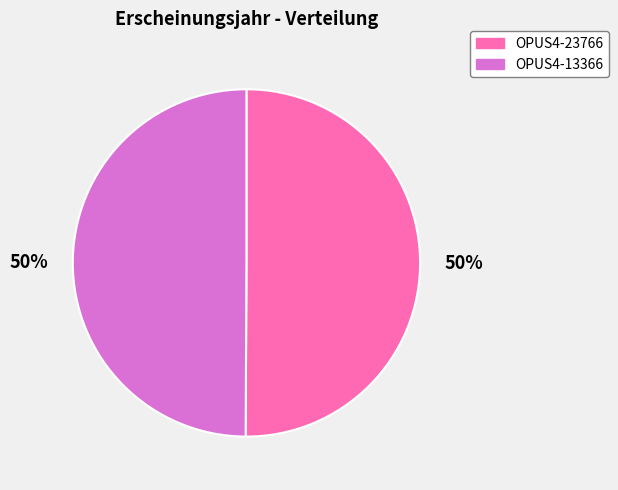

To the nearest percent, what is the average slice percentage?

50%